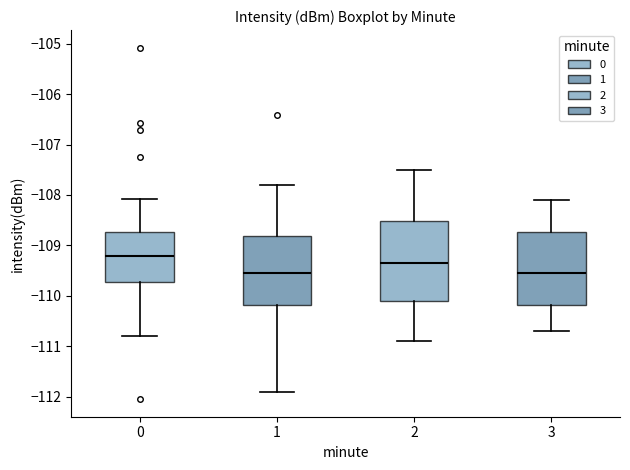

Where does the median line of the box at x = 1 sit on the y-axis? The values are not printed on the chart, so give them approximately, as read against the axis.

-109.5